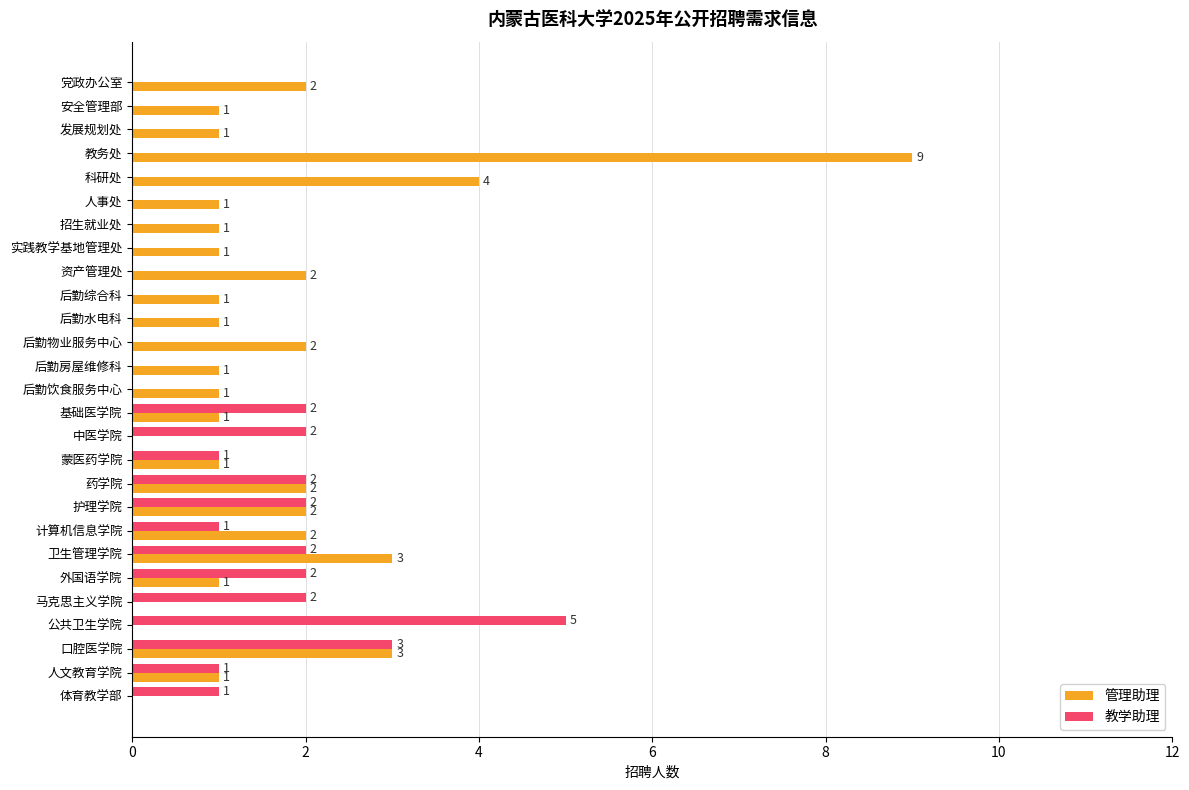

At which category is the sum across all series the highest?

教务处